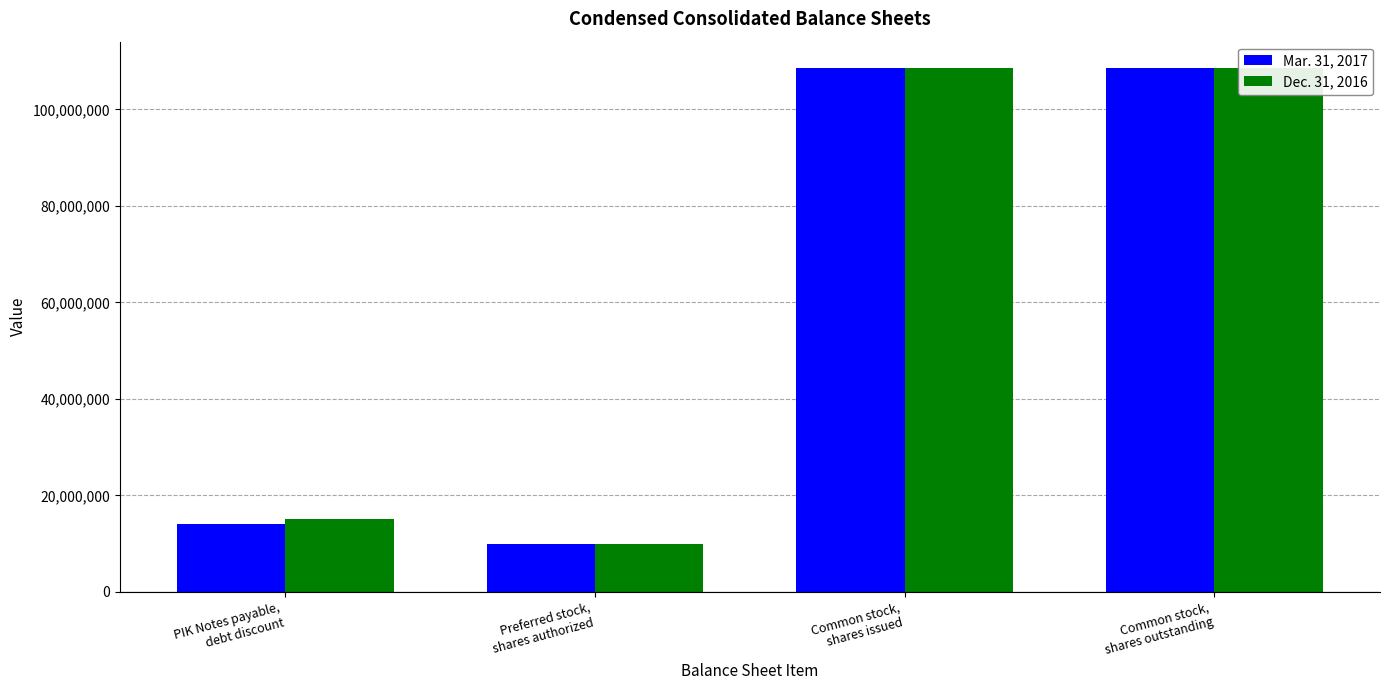

Rank the series by their average value, from lowest to highest.

Mar. 31, 2017, Dec. 31, 2016